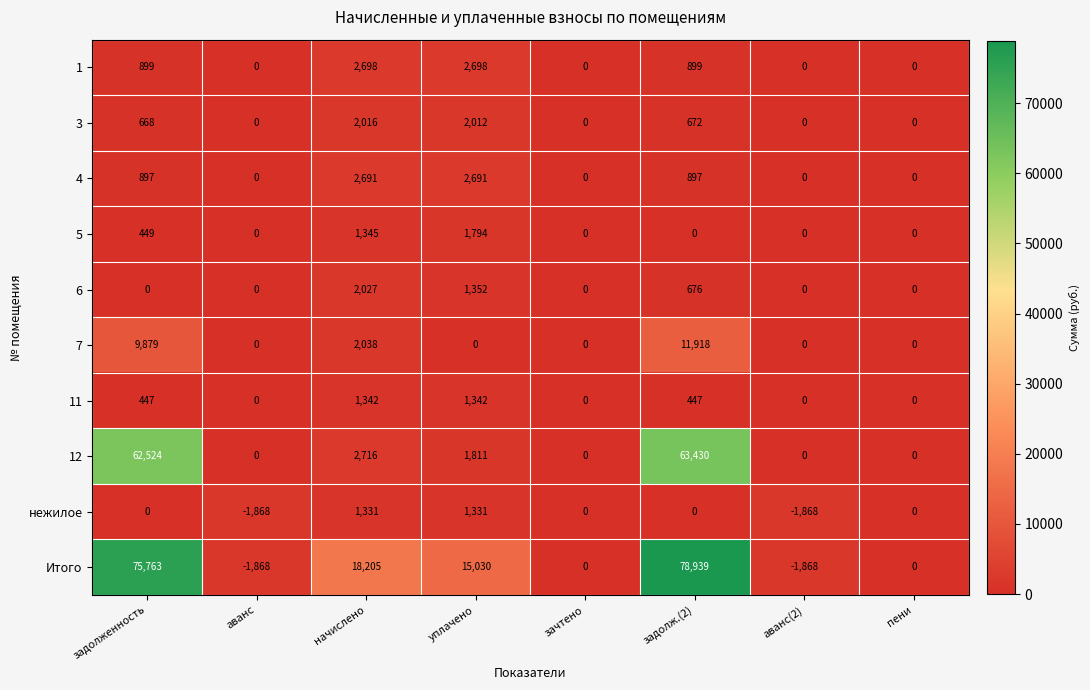

At how many categories does at least one series exceed 69582?

2